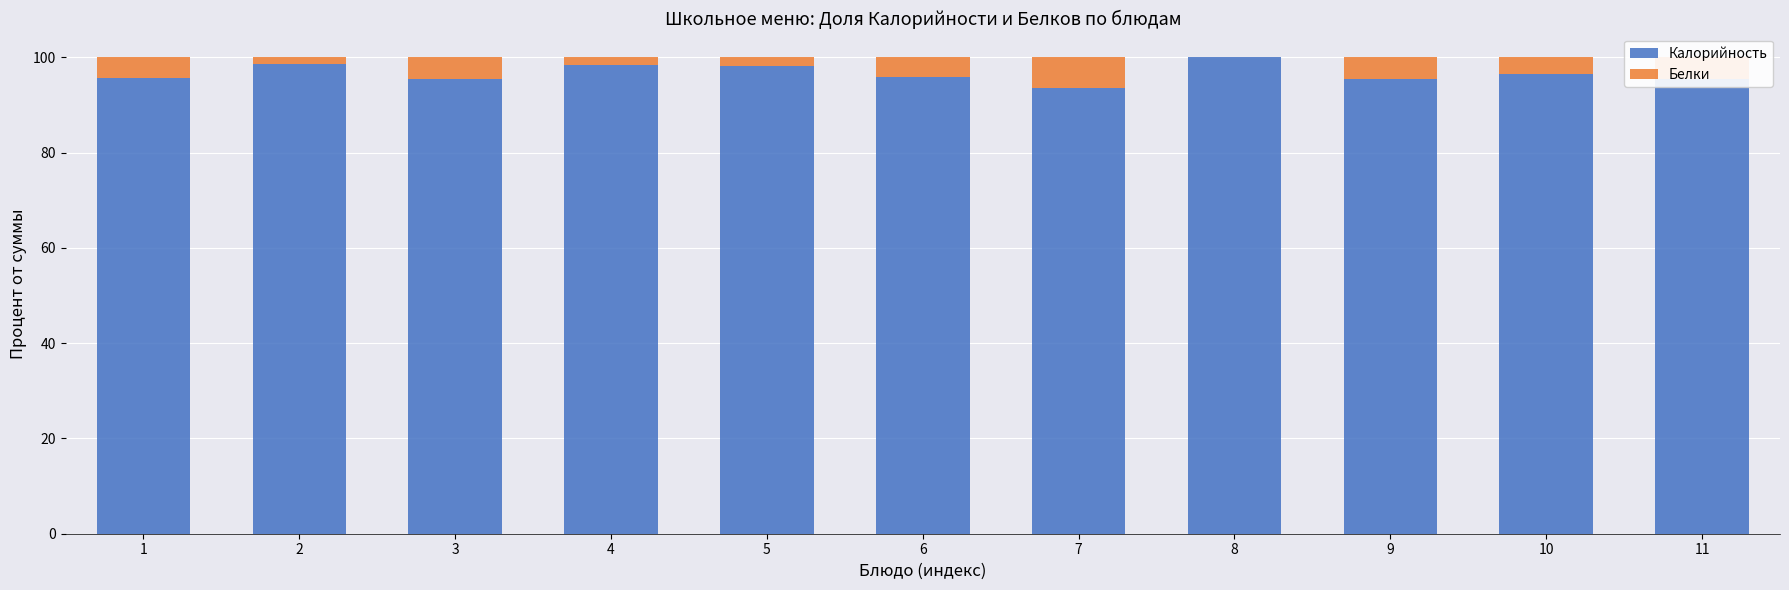

The Калорийность series shows 95.6 at 9. True or false?

True